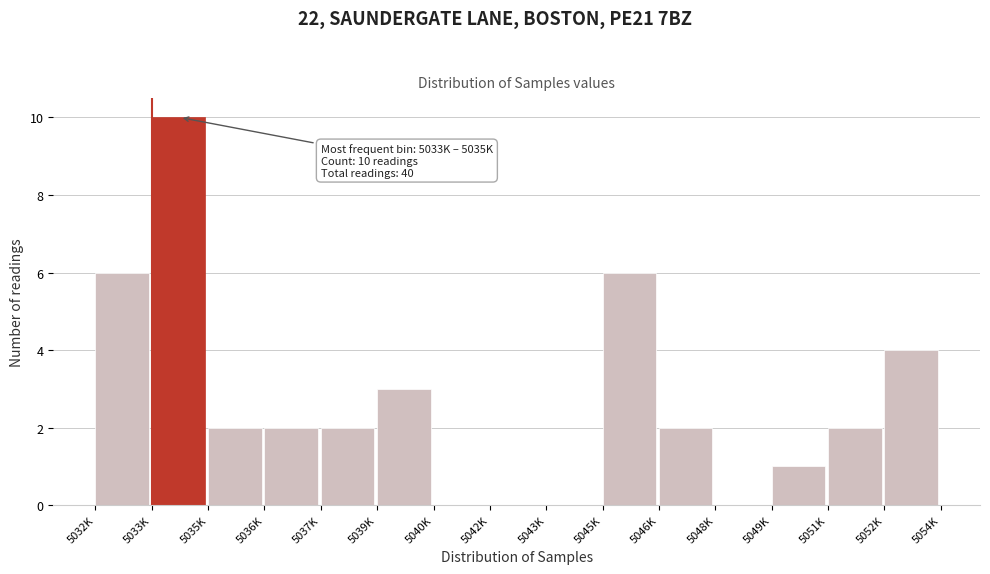

Reading right to left, transcribe all the data shown in this chart.

5052K=4	5051K=2	5049K=1	5048K=0	5046K=2	5045K=6	5043K=0	5042K=0	5040K=0	5039K=3	5037K=2	5036K=2	5035K=2	5033K=10	5032K=6